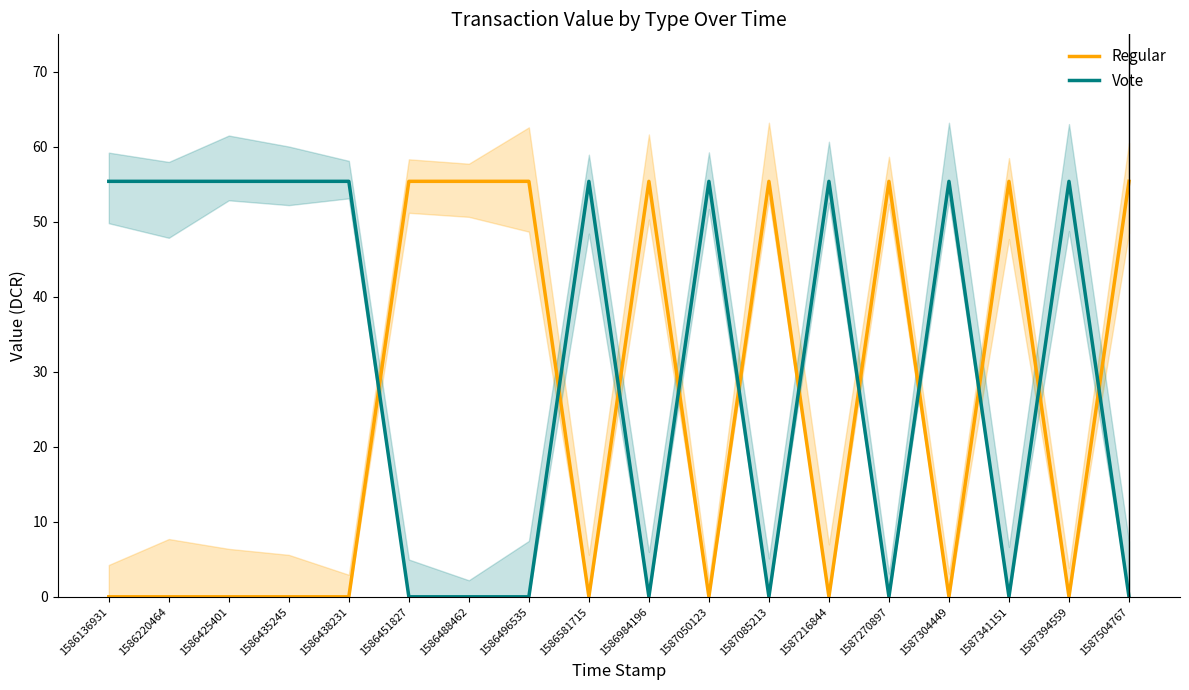

Which series has the largest range (max minus min)?

Regular